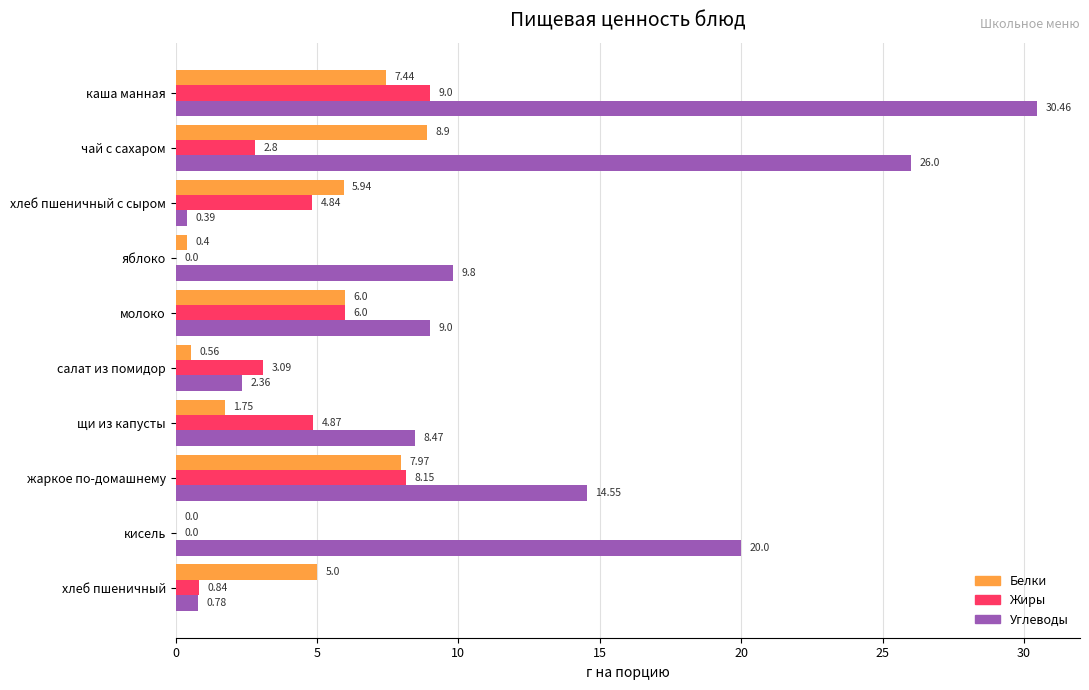

What is the total value across all series at хлеб пшеничный?

6.6